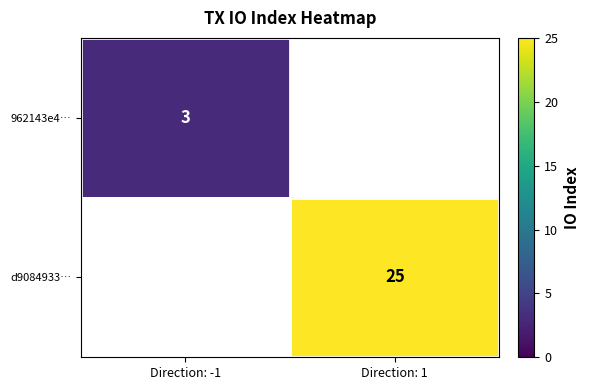

The 962143e4… series shows 3 at Direction: -1. True or false?

True